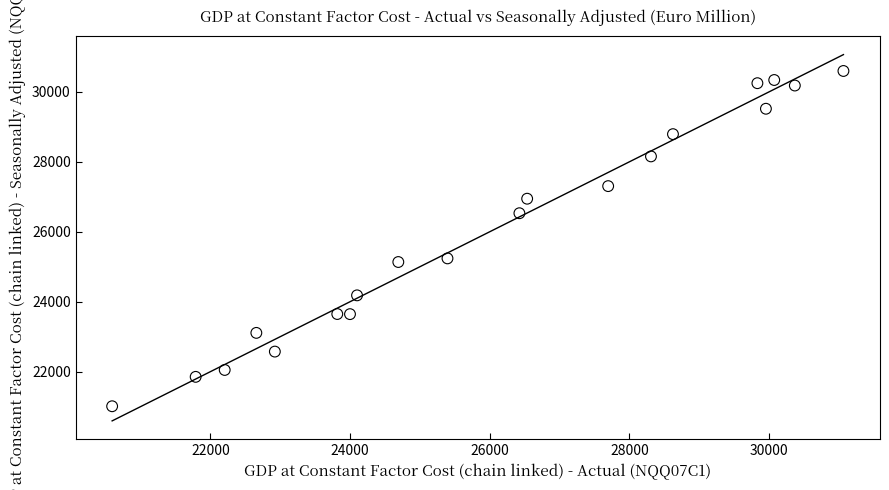

What is the range of Y values (max minus min)?

9586